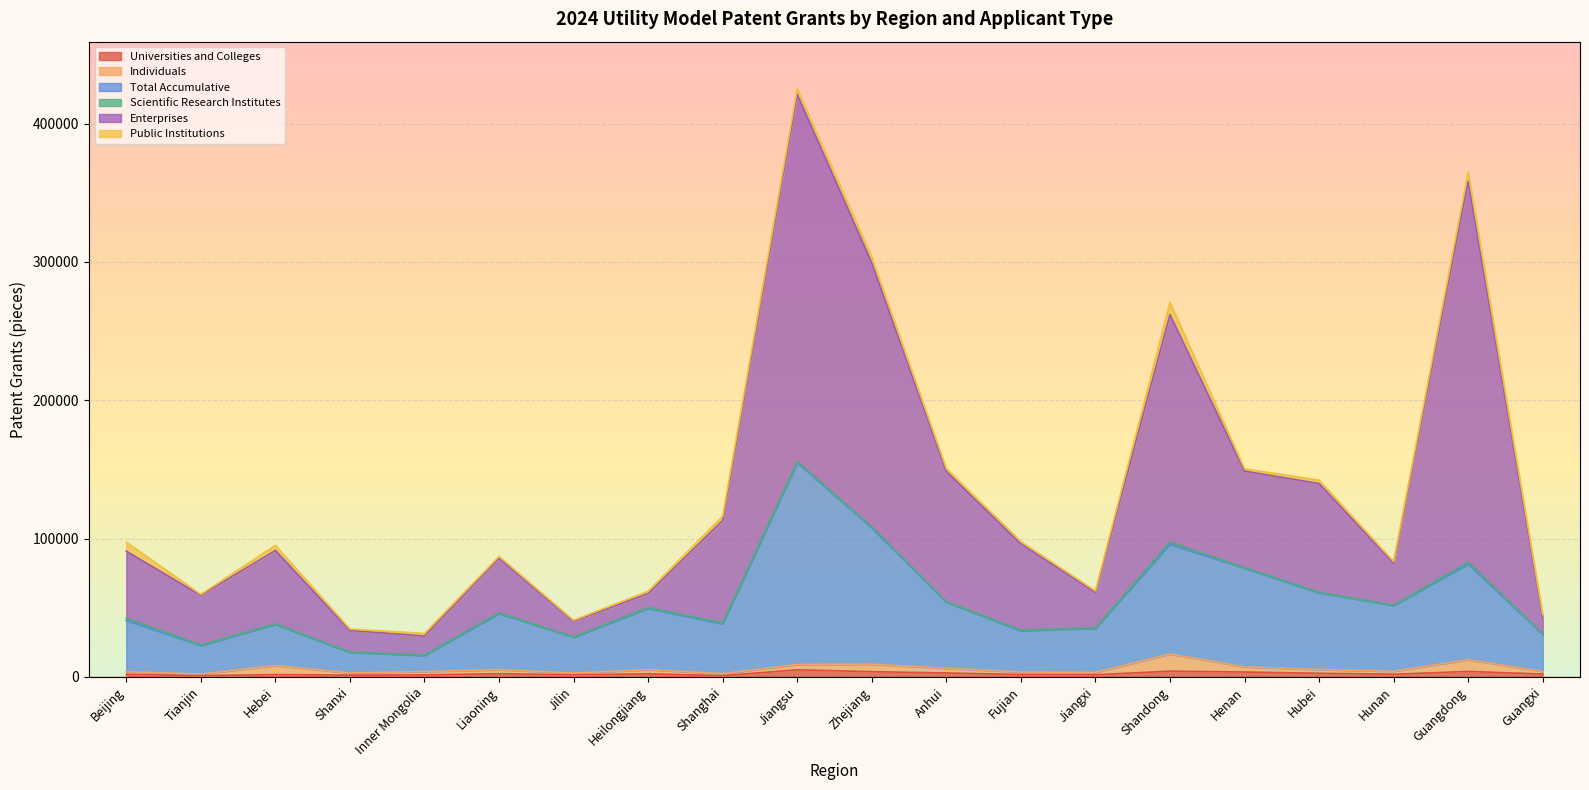

Which category has the highest value in the Total Accumulative series?

Jiangsu